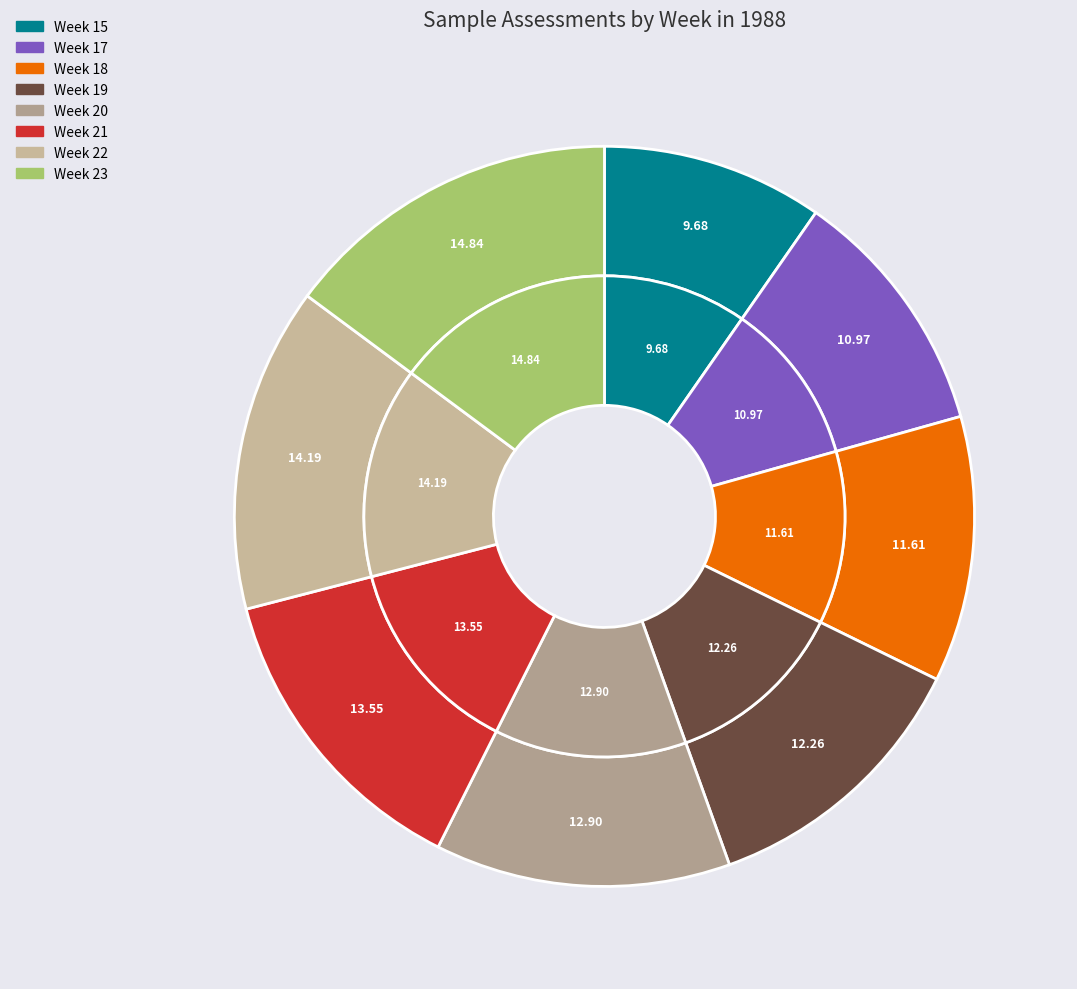

Rank the categories by value from highest to lowest.

Week 23, Week 22, Week 21, Week 20, Week 19, Week 18, Week 17, Week 15